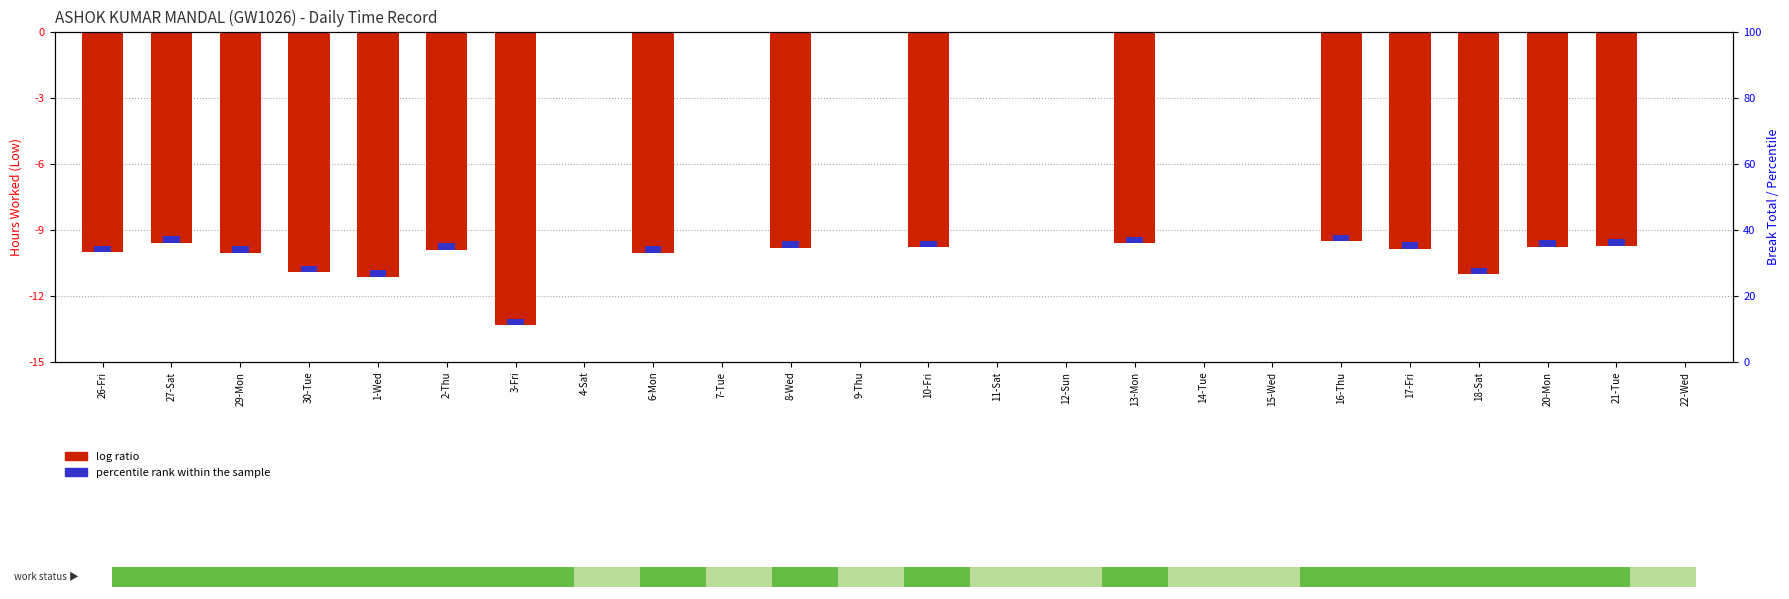

True or false: percentile rank within the sample has a value of 0.1 at 9-Thu.

False